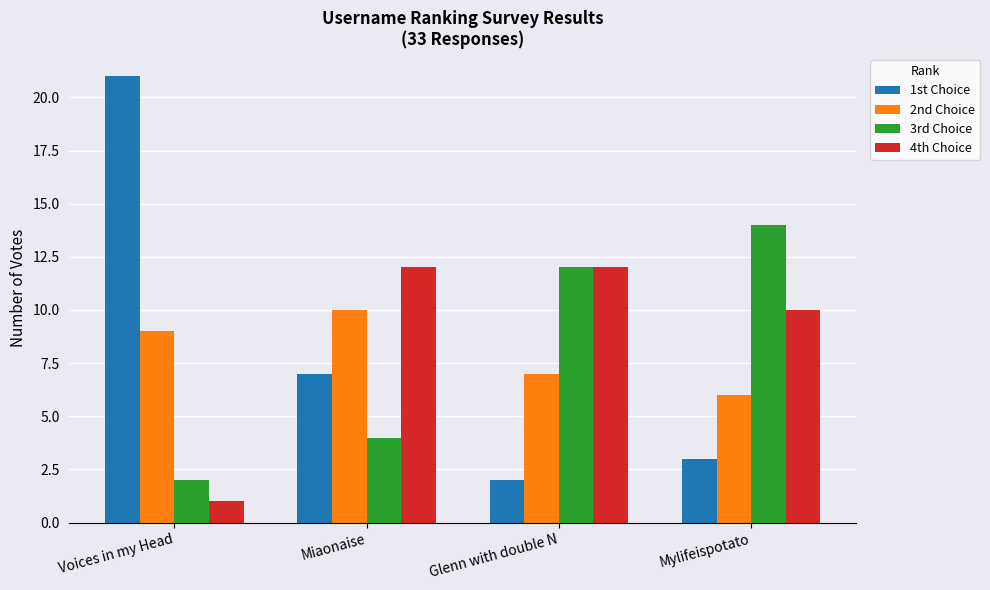

Which category has the lowest value across all series?

Voices in my Head